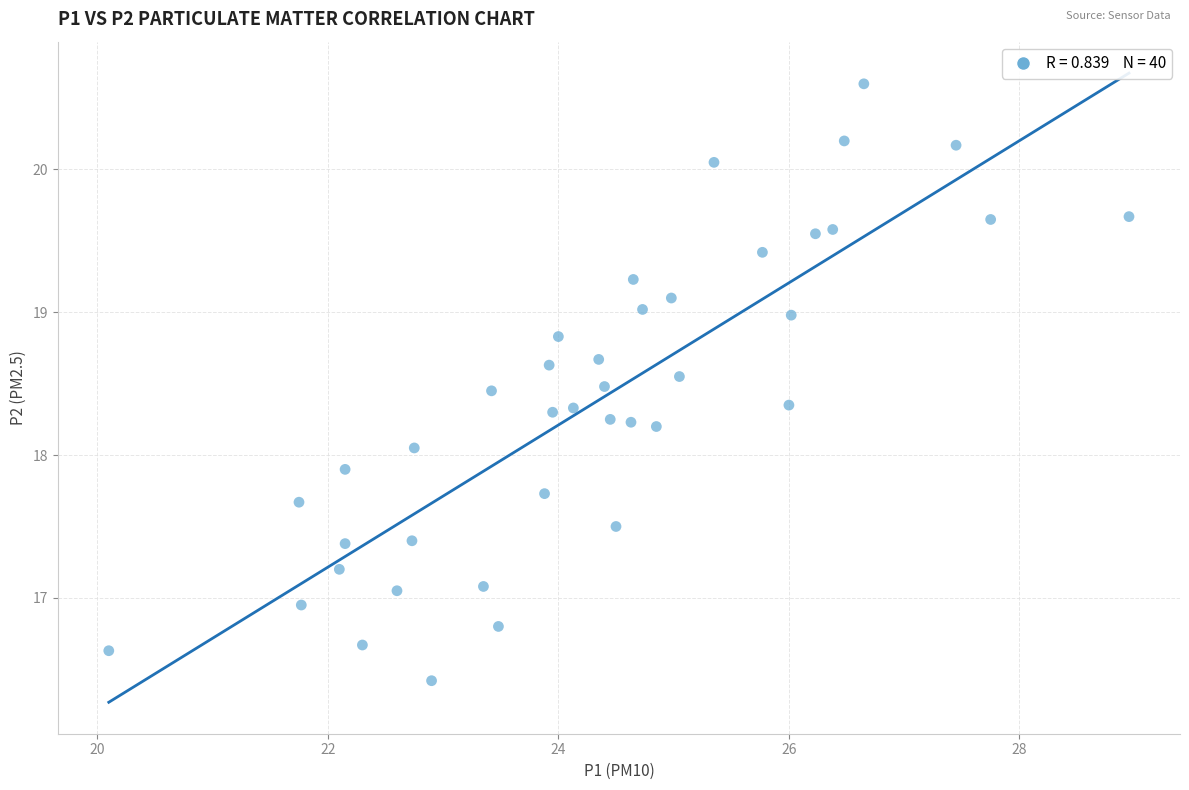

What is the range of Y values (max minus min)?

4.2